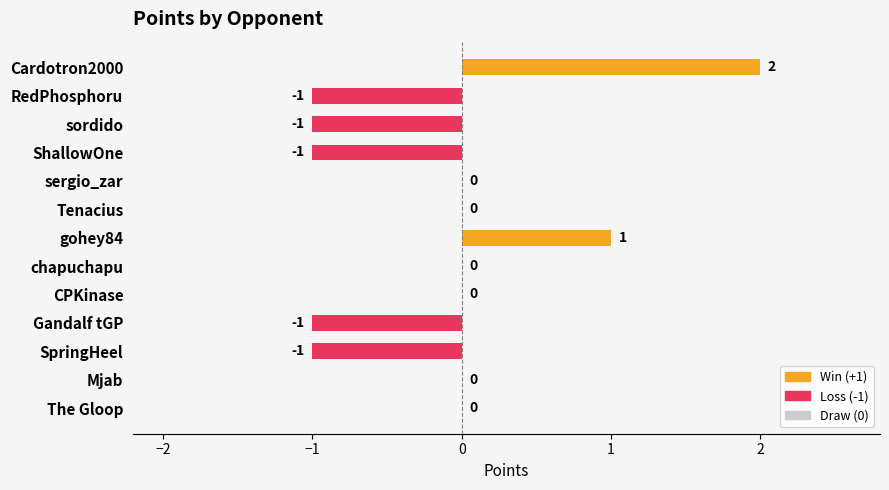

Which label corresponds to the largest value in the chart?

Cardotron2000